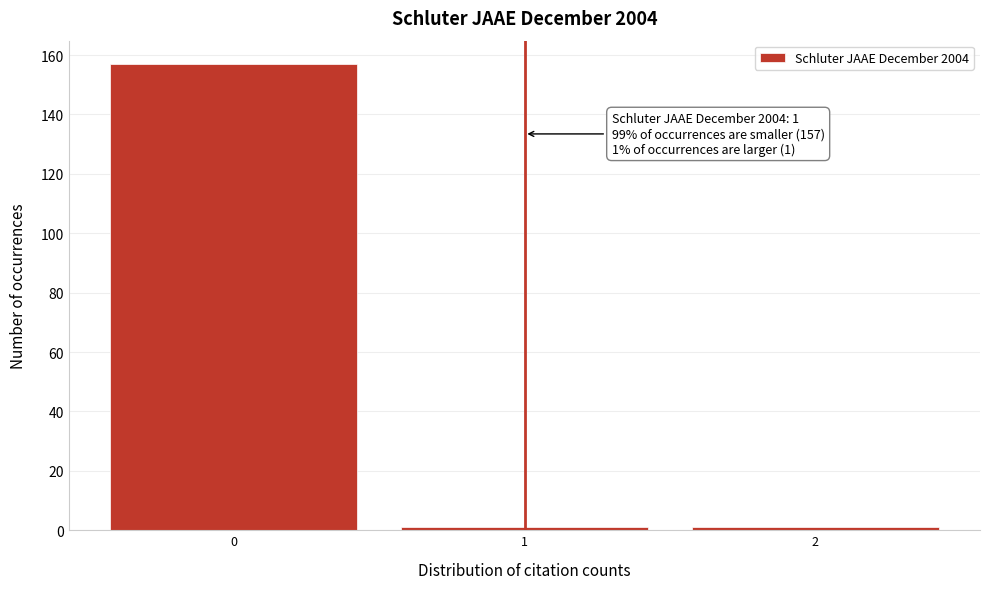

Reading left to right, transcribe all the data shown in this chart.

157	1	1